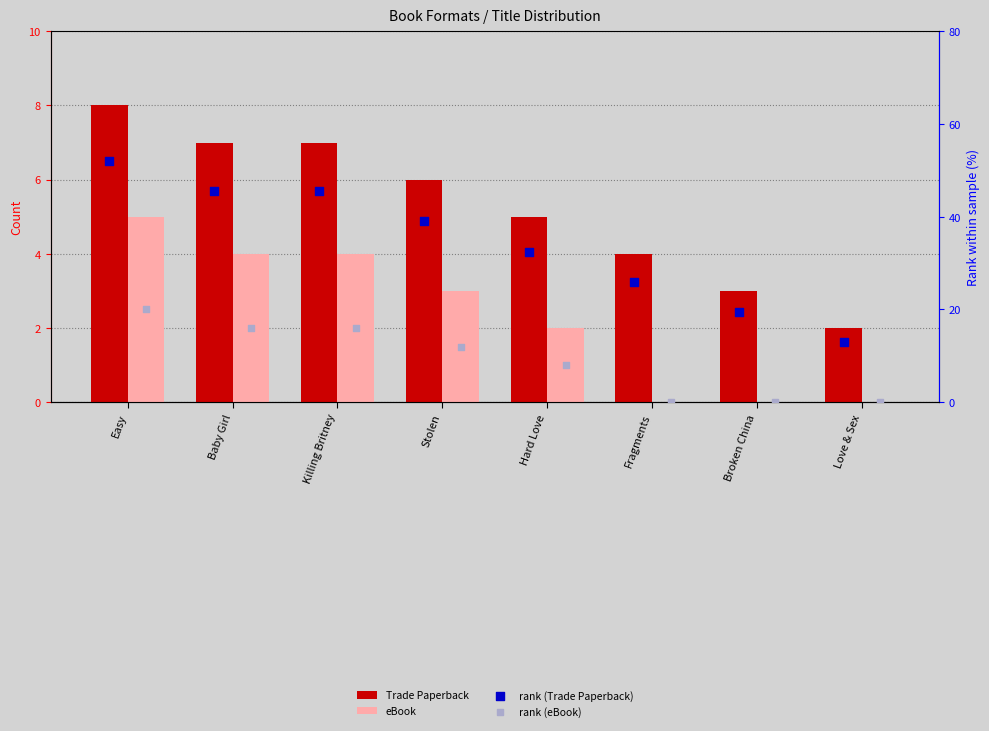

Which series has the widest spread of Y values?

rank (Trade Paperback)